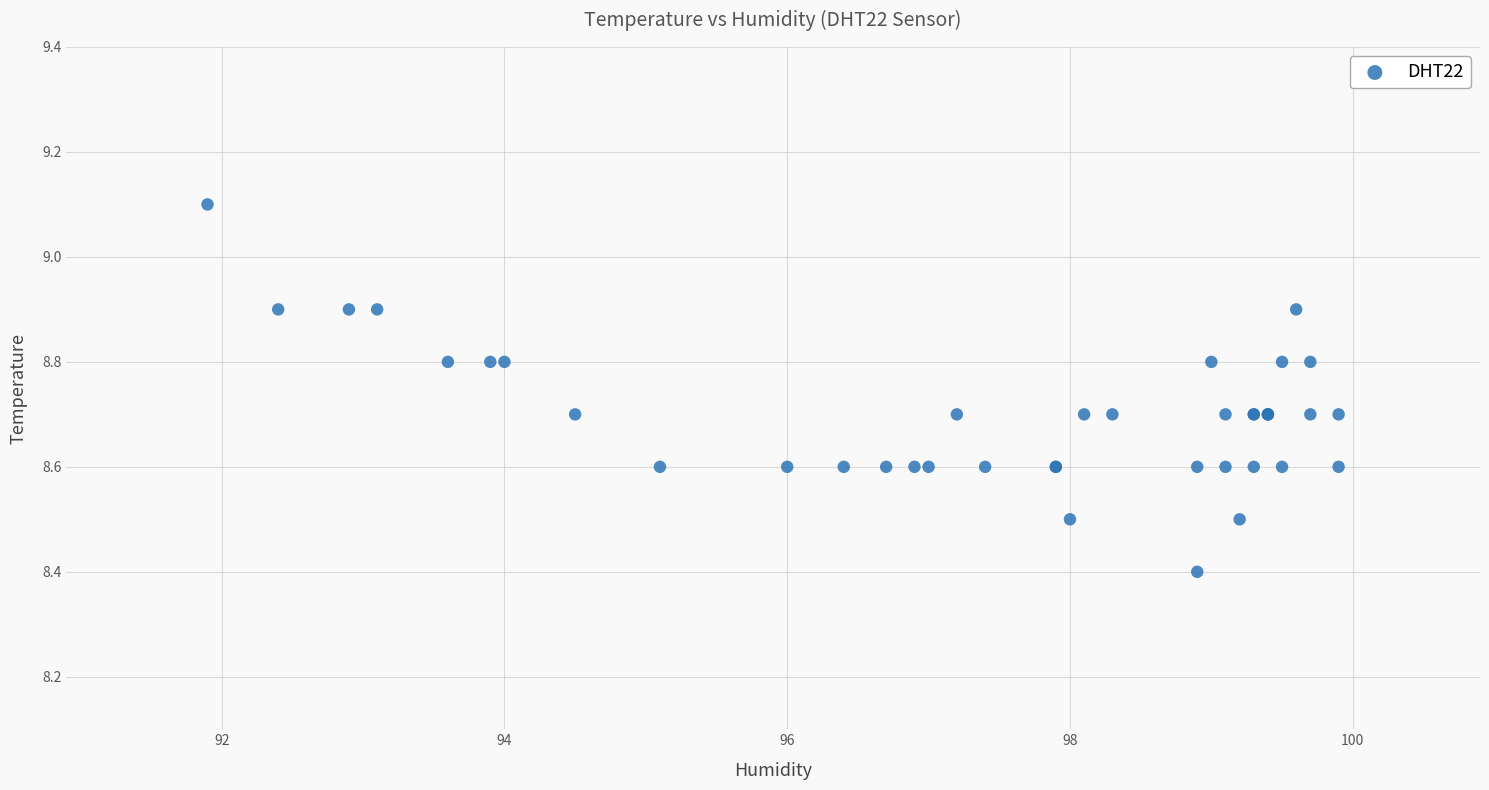

What Y value in the scatter plot is closest to 8?

8.4